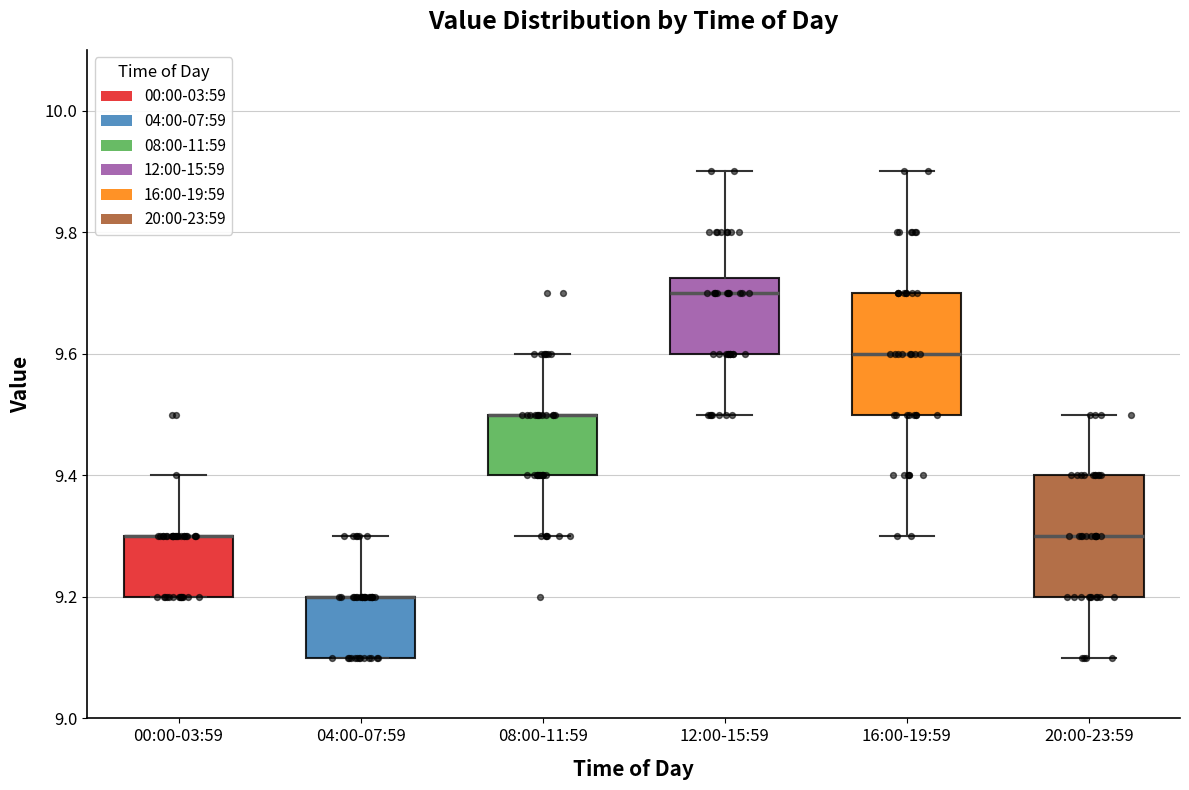

Reading left to right, transcribe this box plot: for each box, give where its median line is, the range the box spans, and where its two whiskers end, as read against the y-axis. The values are not printed on the chart, so give them approximately, as read against the axis.

00:00-03:59: median 9.30 (drawn on the box's upper edge), box 9.20 to 9.30, whiskers 9.20 to 9.40
04:00-07:59: median 9.20 (drawn on the box's upper edge), box 9.10 to 9.20, whiskers 9.10 to 9.30
08:00-11:59: median 9.50 (drawn on the box's upper edge), box 9.40 to 9.50, whiskers 9.30 to 9.60
12:00-15:59: median 9.70, box 9.60 to 9.72, whiskers 9.50 to 9.90
16:00-19:59: median 9.60, box 9.50 to 9.70, whiskers 9.30 to 9.90
20:00-23:59: median 9.30, box 9.20 to 9.40, whiskers 9.10 to 9.50